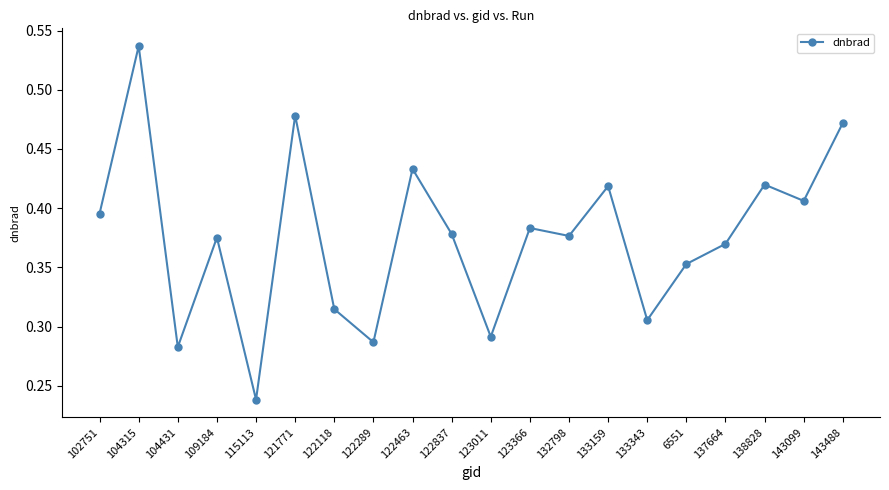

Which label corresponds to the smallest value in the chart?

115113